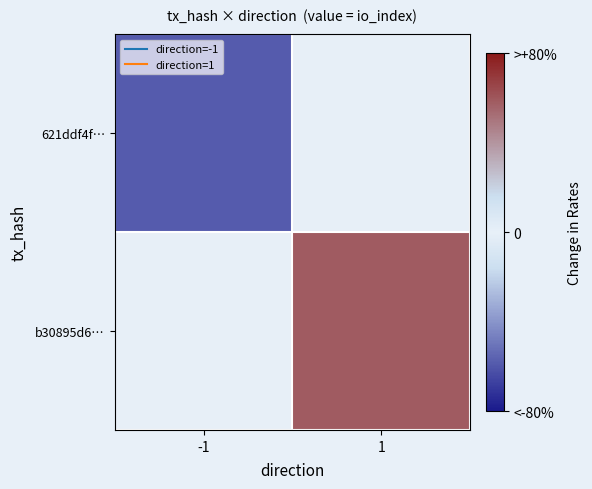

List the series in order of their overall mean, lowest first.

621ddf4f…, b30895d6…